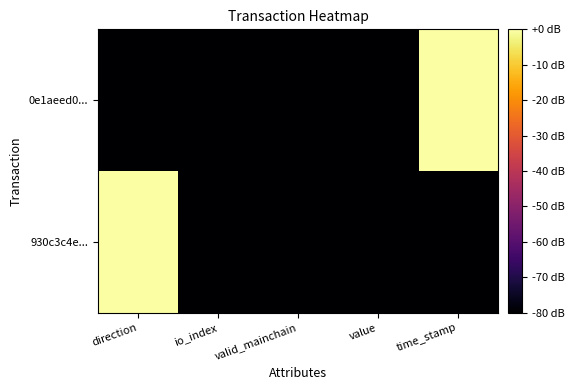

Rank the series by their maximum value, from lowest to highest.

0e1aeed0..., 930c3c4e...